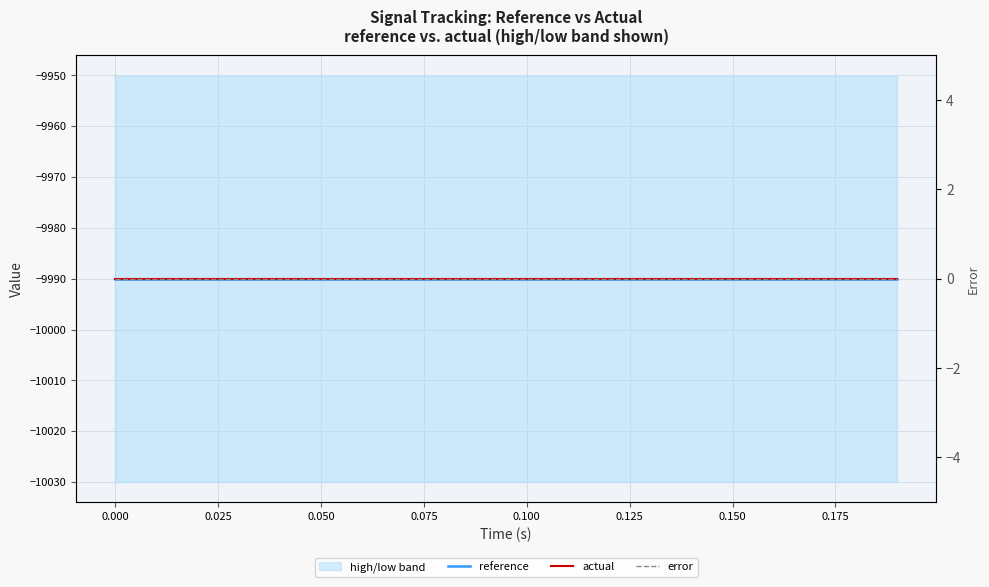

What are all the series names shown in the legend?

reference, actual, error